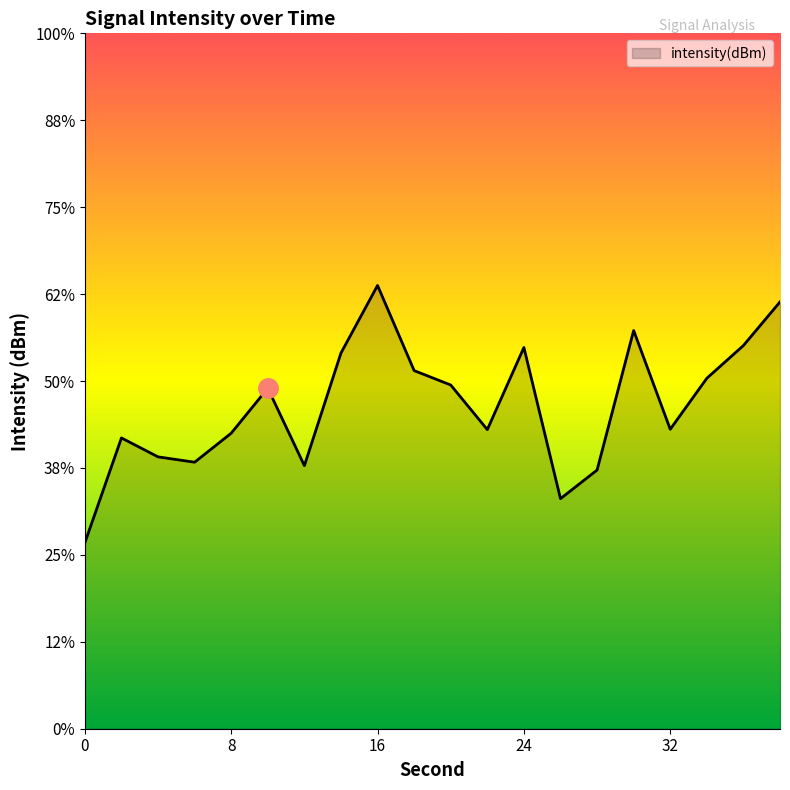

What is the minimum value shown in the chart?

-139.3